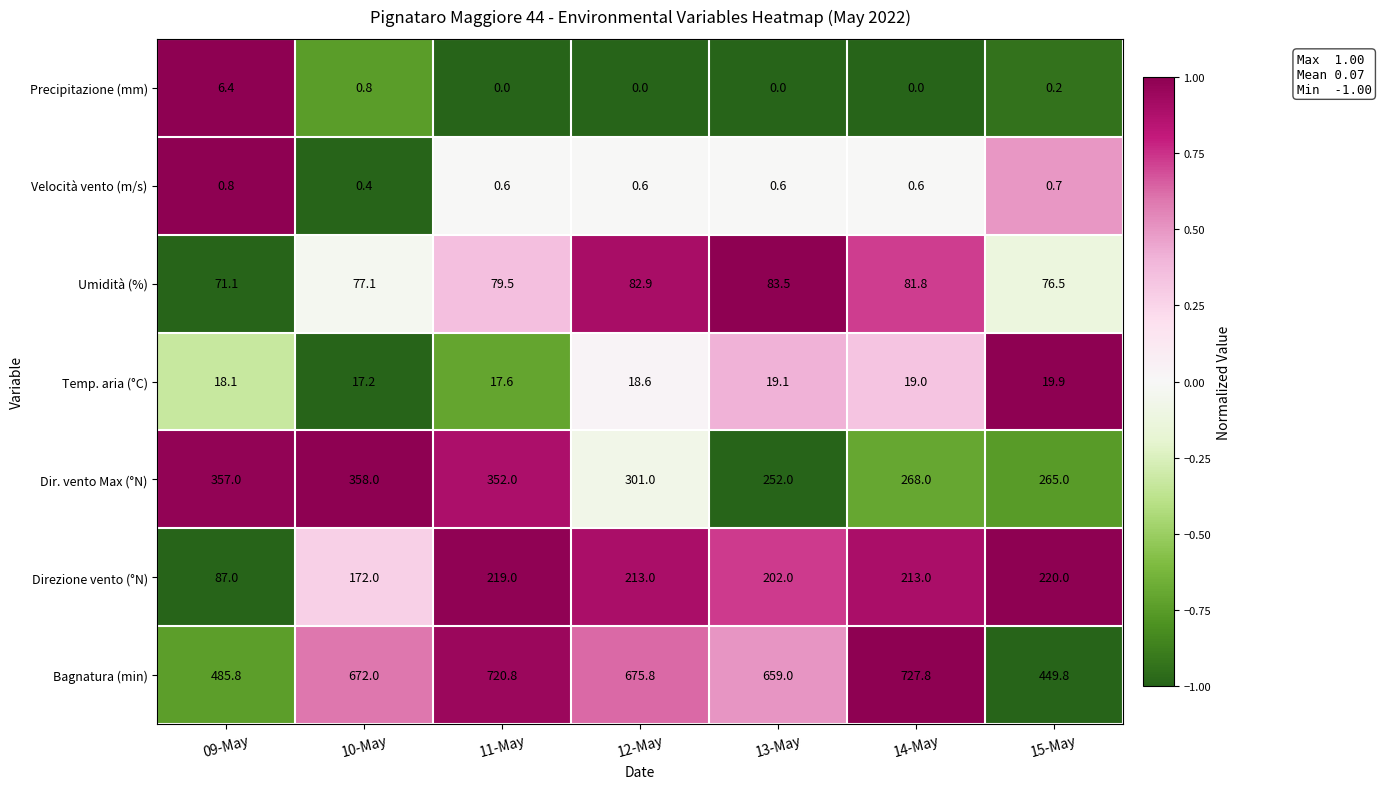

The value of Direzione vento (°N) at 10-May is 289.1. True or false?

False